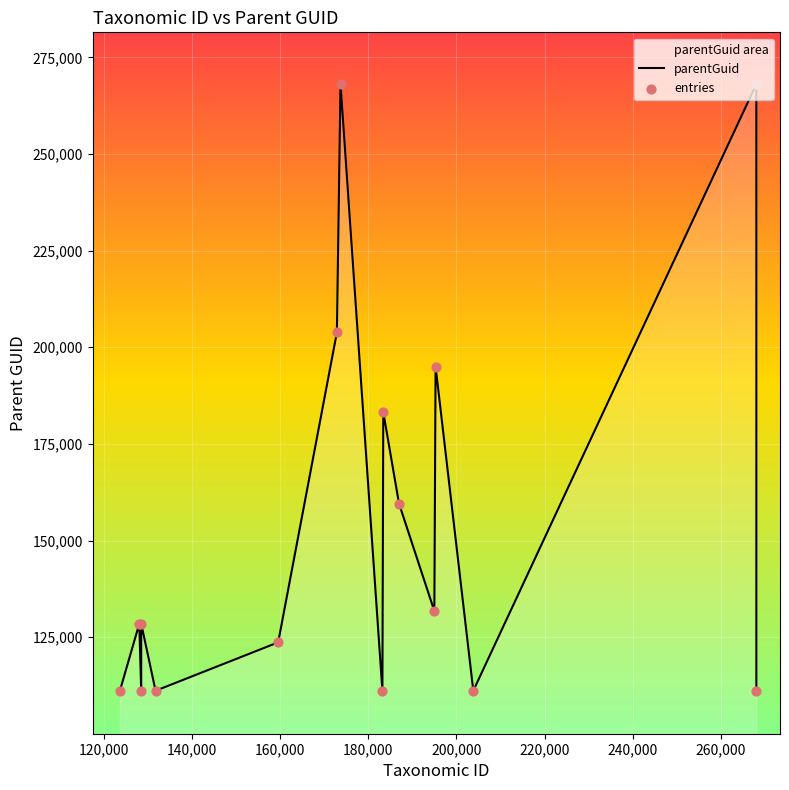

At how many categories does at least one series exceed 203918?

2